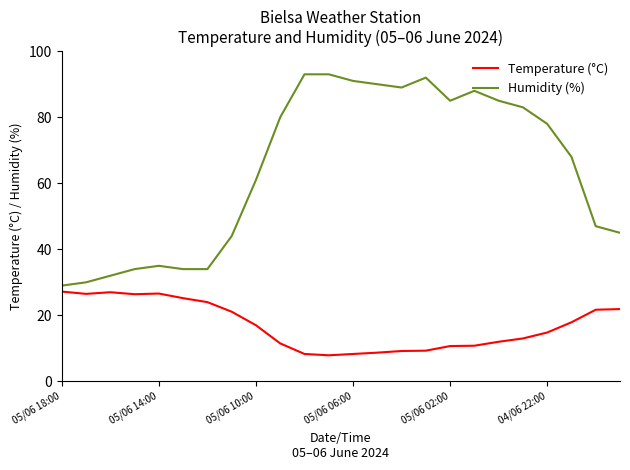

Which series has the largest total across all categories?

Humidity (%)